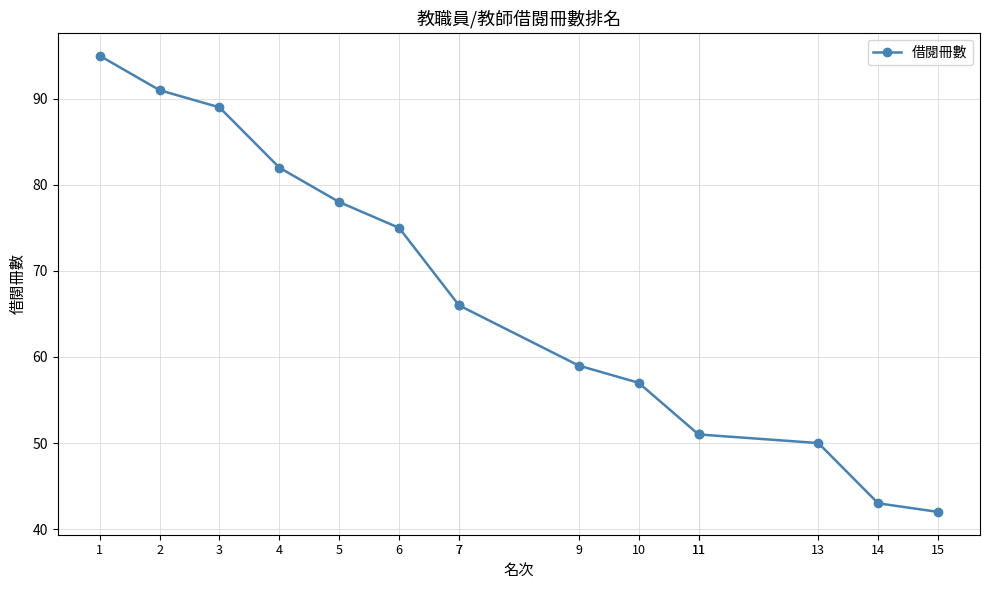

Approximately how many times larger is the value at 1 compared to 7?

1.4